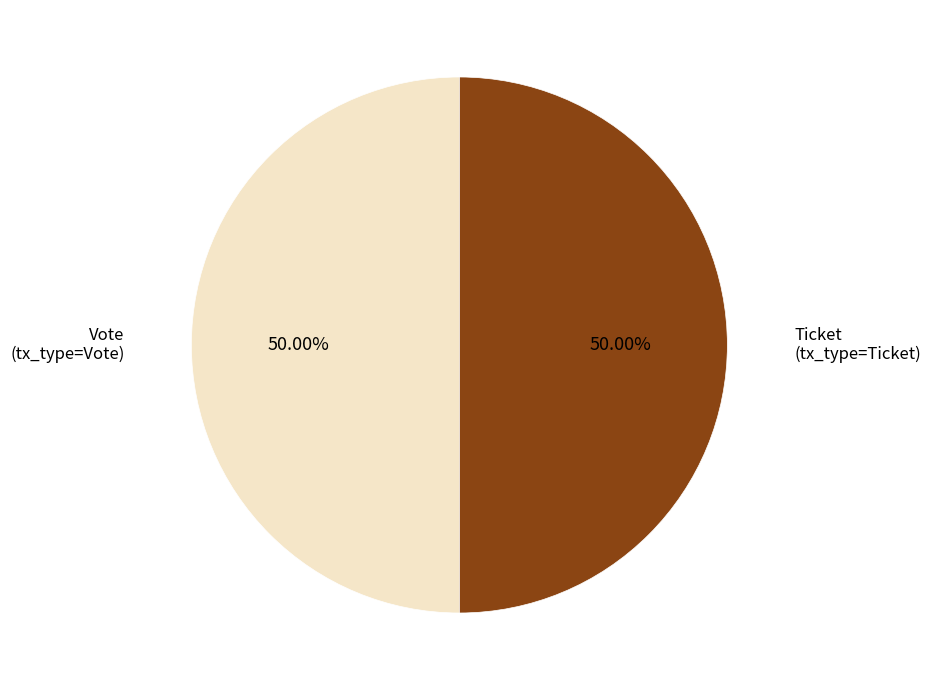

Approximately how many times larger is the value at Vote (tx_type=Vote) compared to Ticket (tx_type=Ticket)?

1.0